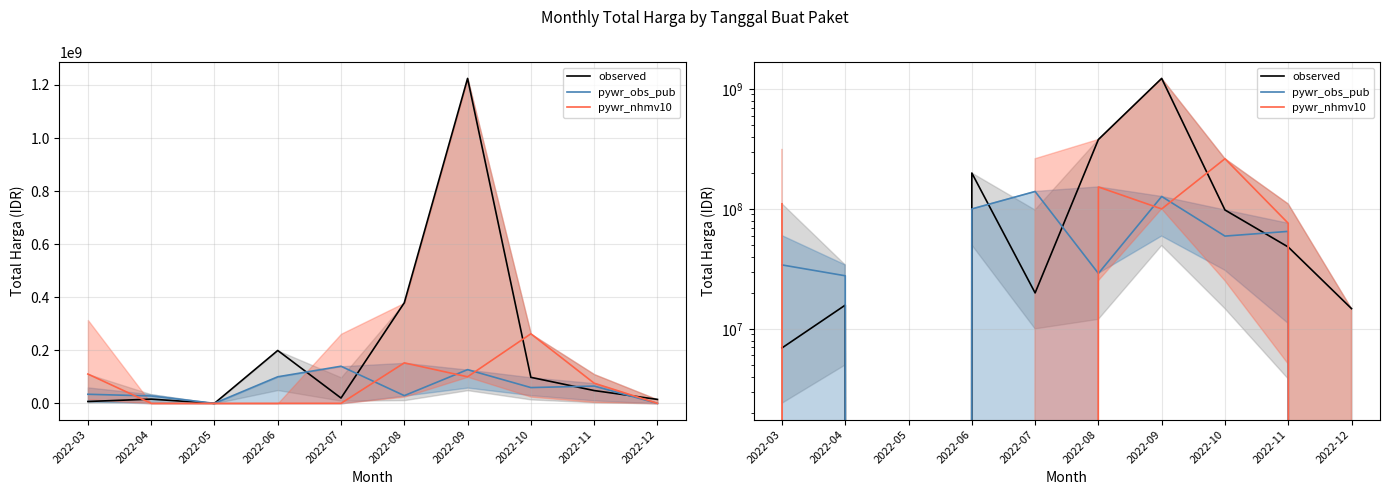

Which label corresponds to the smallest value in the chart?

2022-05